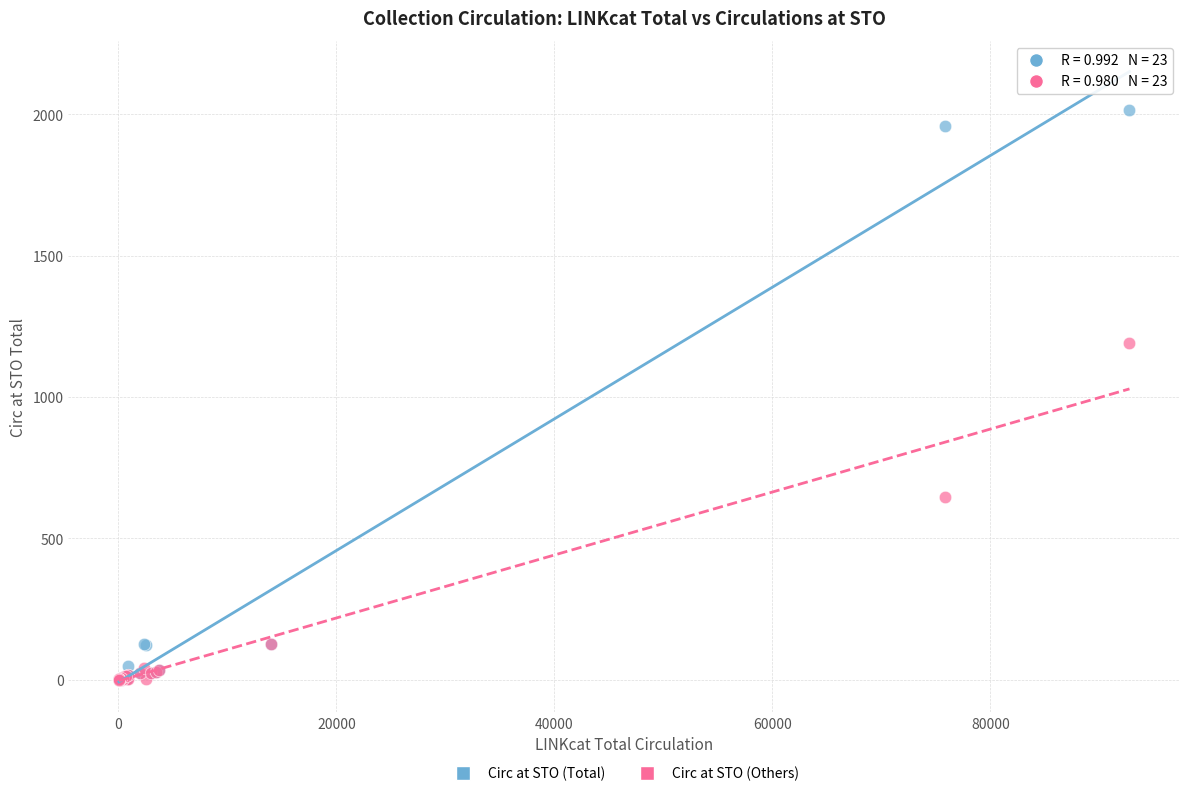

Across all series, what Y value is closest to 1008?

1192